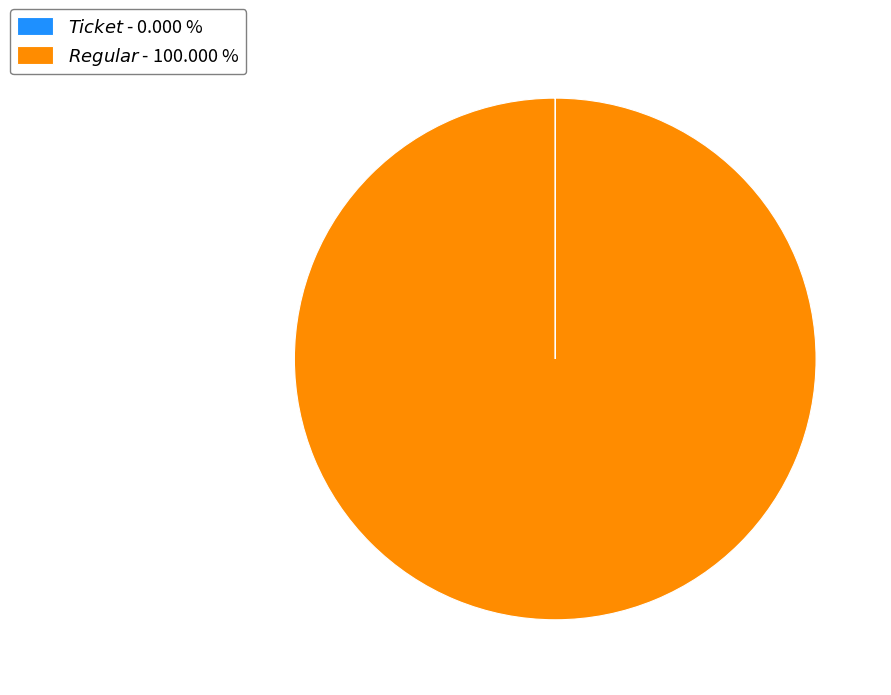

Rank the categories by value from highest to lowest.

Regular (io_index=19), Ticket (io_index=0)